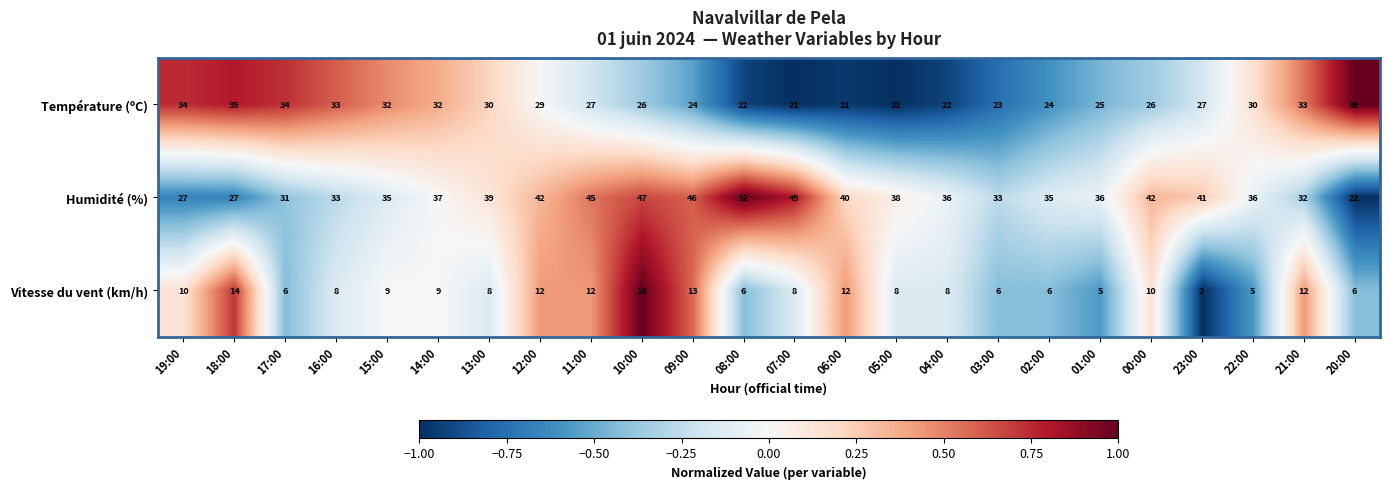

Rank the series by their maximum value, from highest to lowest.

Humidité (%), Température (ºC), Vitesse du vent (km/h)